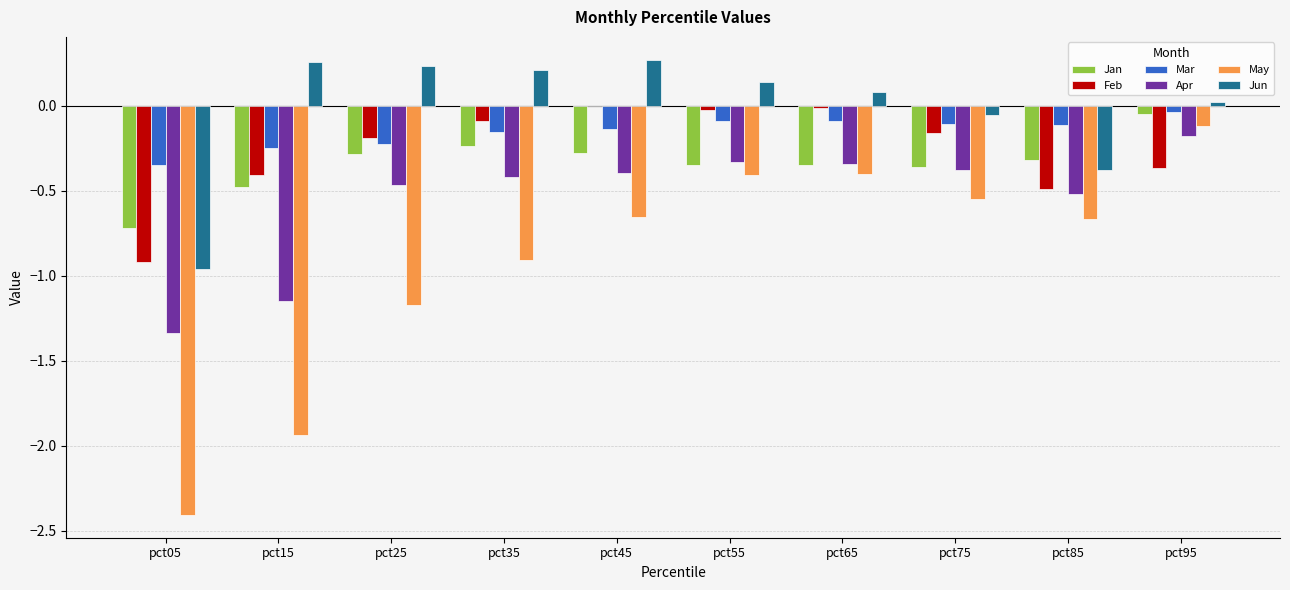

How many groups of bars are there?

10